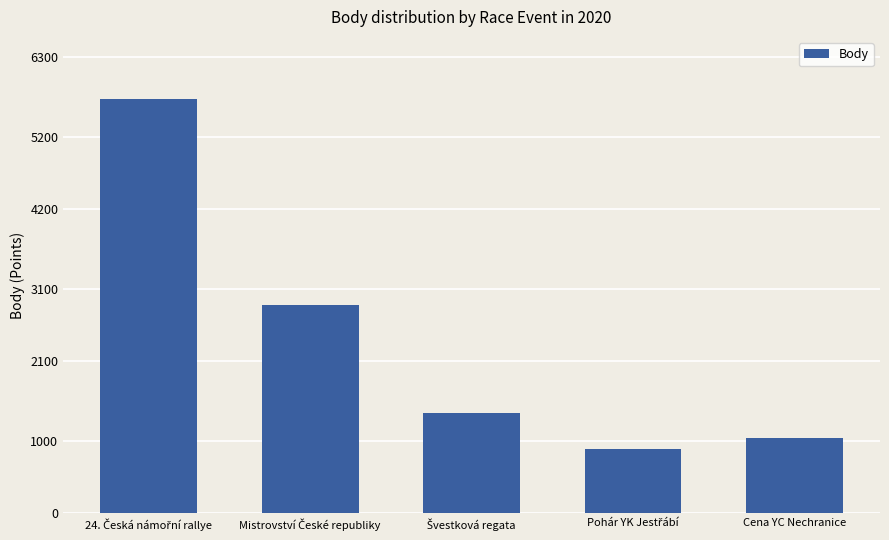

What is the value of the 3rd bar from the left?

1385